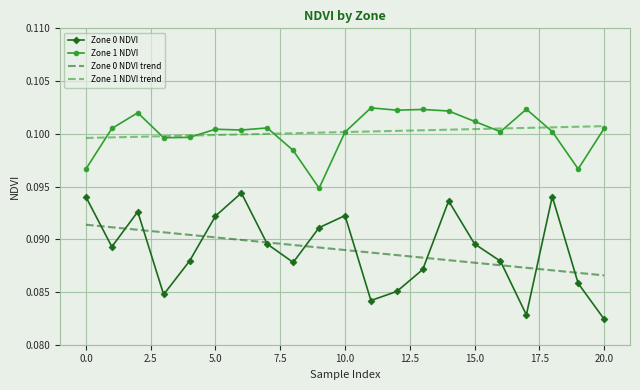

Rank the series by their maximum value, from highest to lowest.

Zone 1 NDVI, Zone 1 NDVI trend, Zone 0 NDVI, Zone 0 NDVI trend